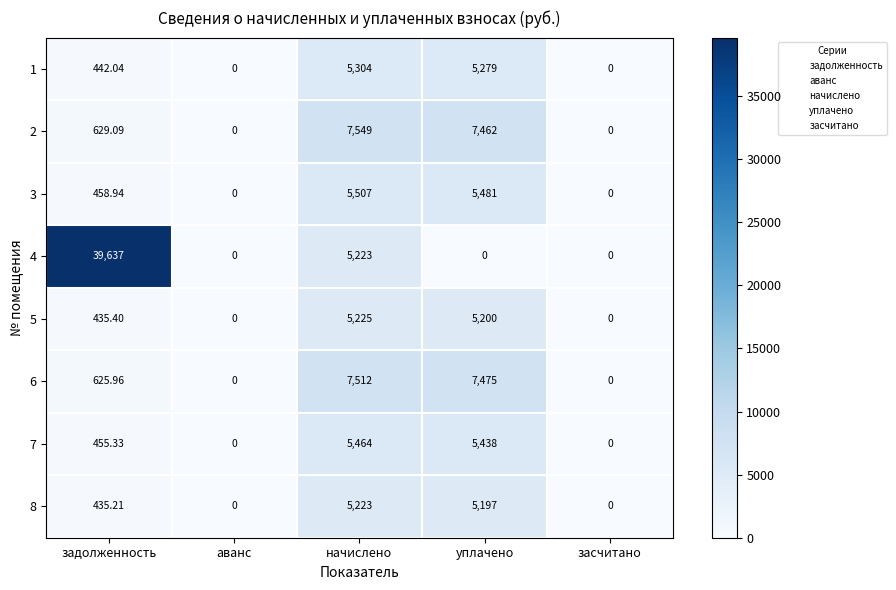

Where is 1 nearest to the value 2652?

задолженность